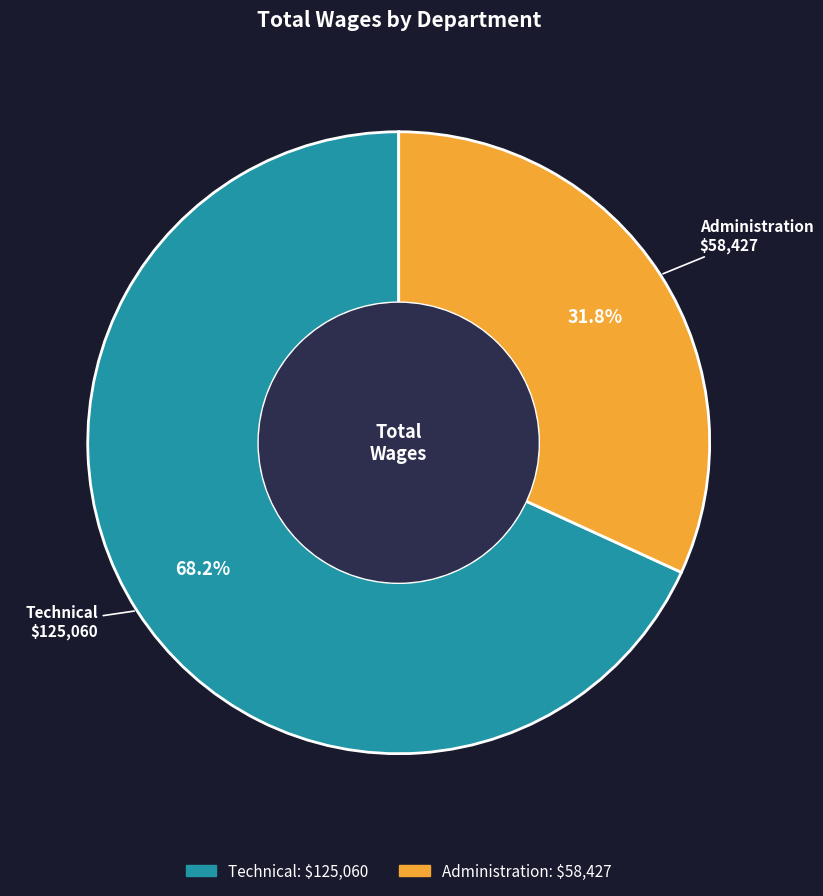

True or false: Technical accounts for 68% of the total.

True